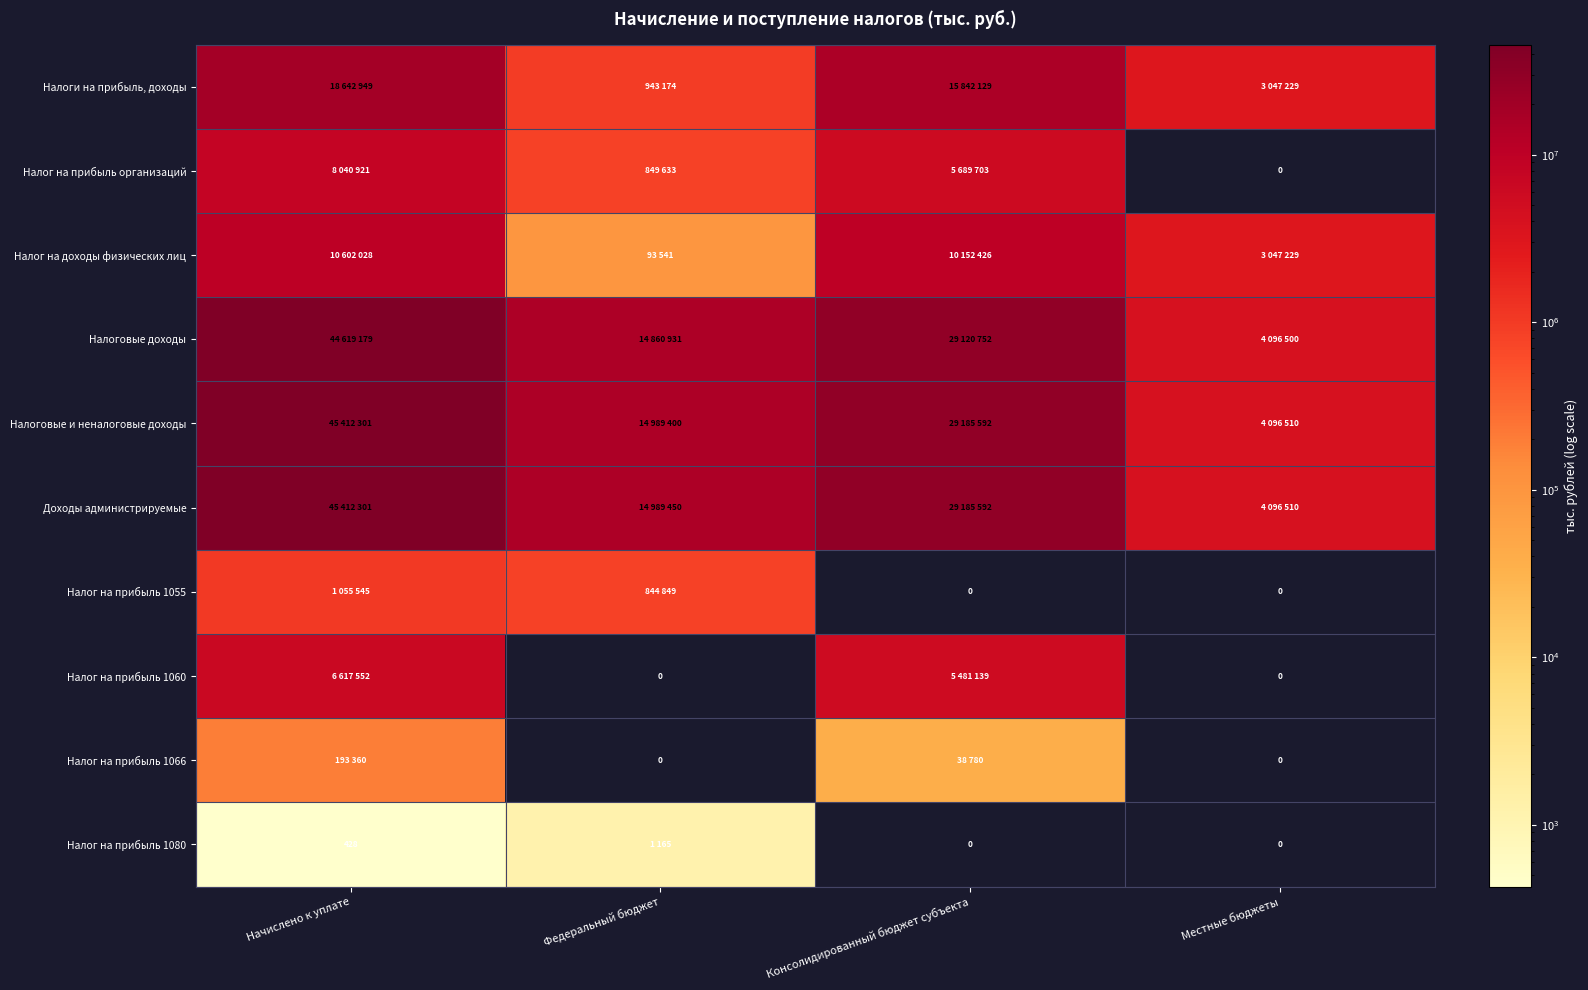

What is the total value across all series at Начислено к уплате?

180596564